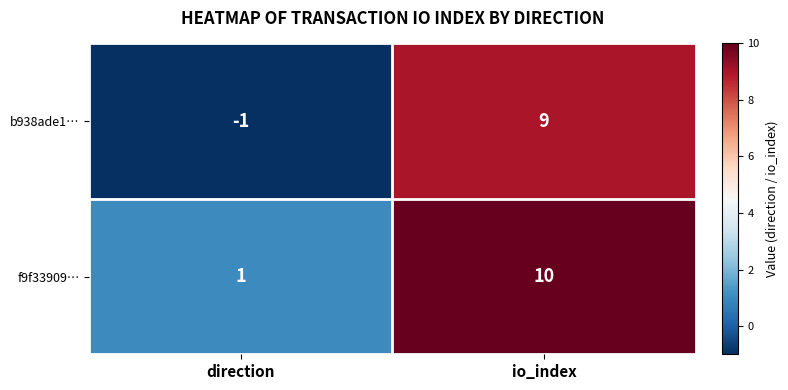

At io_index, list the series in order from largest to smallest.

f9f33909…, b938ade1…